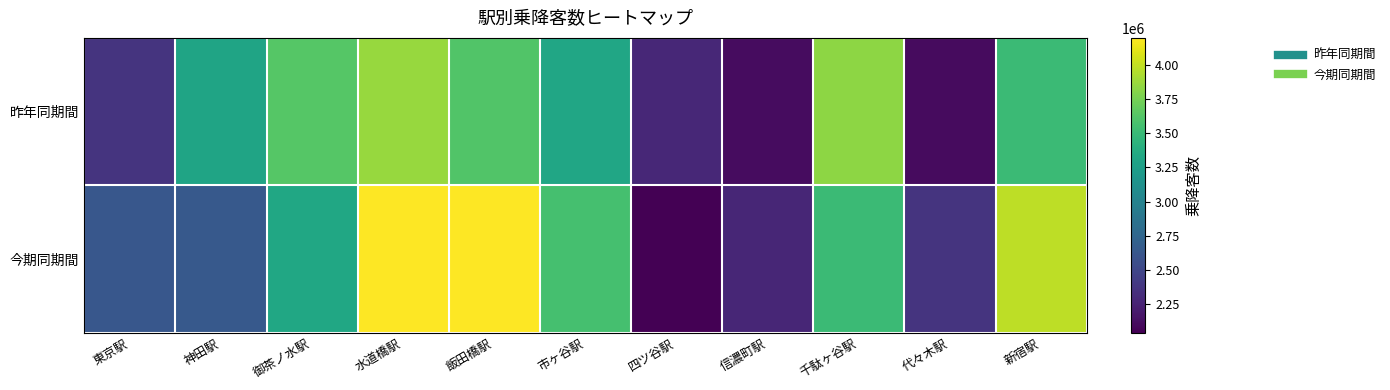

What is the spread (max minus min) of values at 御茶ノ水駅?

299628